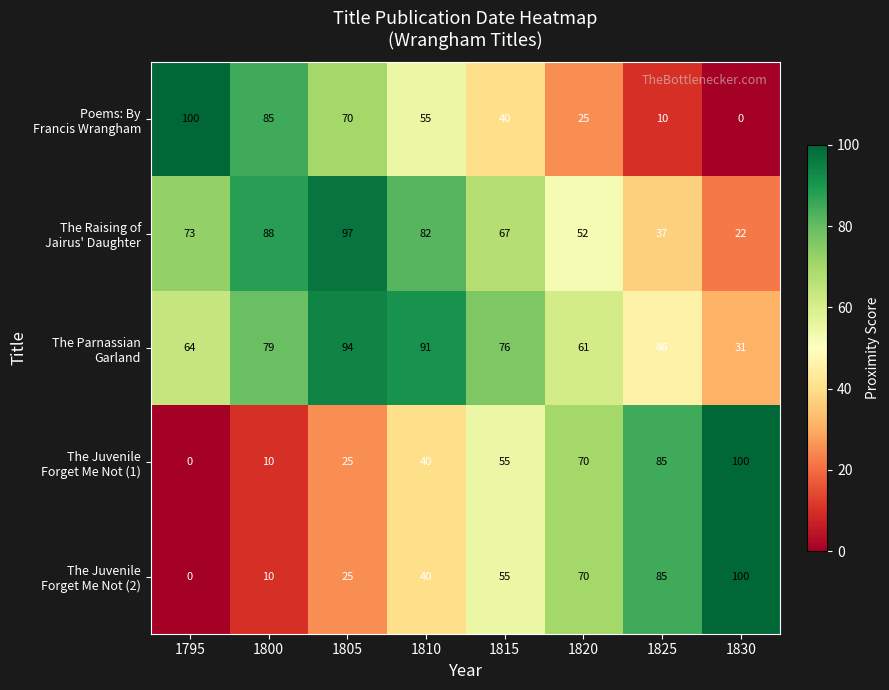

What is the spread (max minus min) of values at 1830?

100